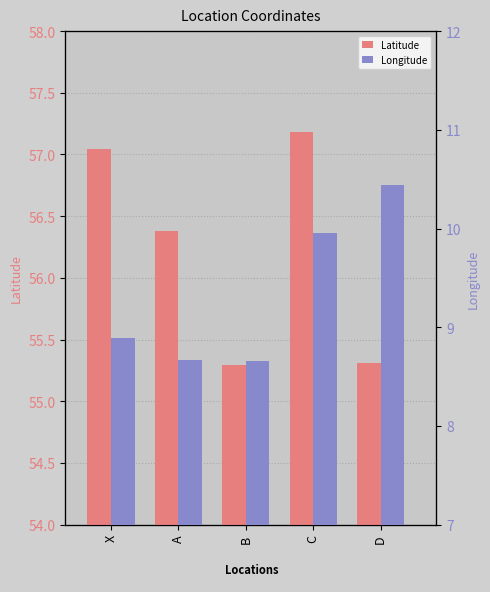

What is the difference between the highest and lowest values at X?

48.2